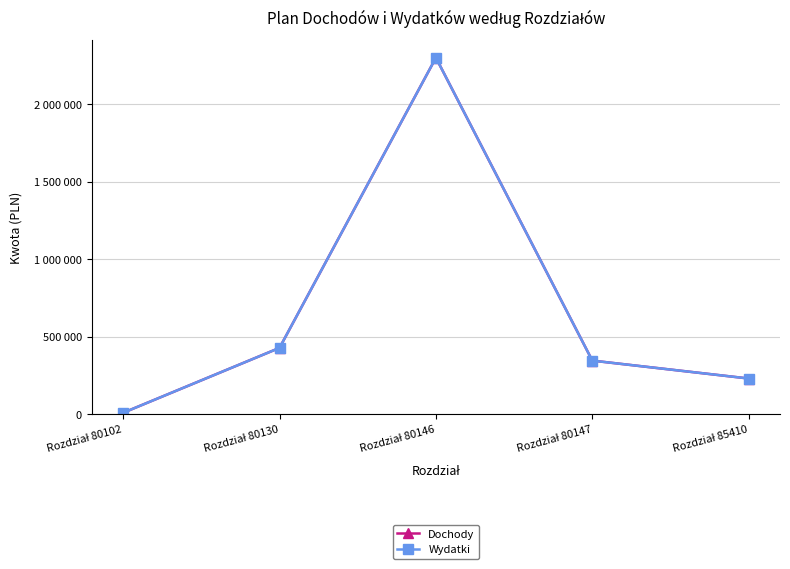

What is the lowest value of the Dochody series?

9020